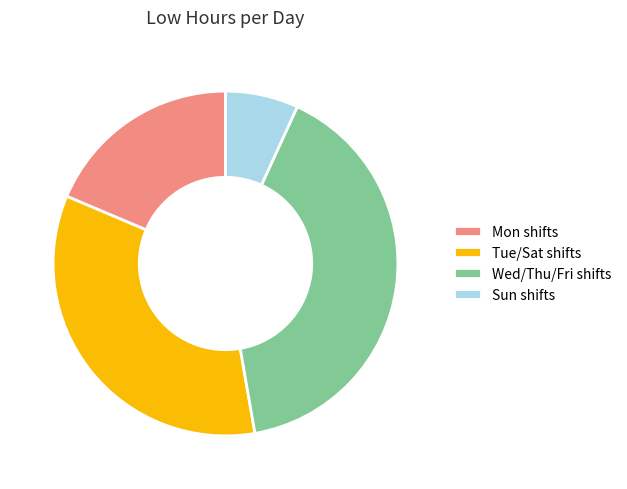

Is the sum of Tue/Sat shifts and Wed/Thu/Fri shifts greater than half?

Yes